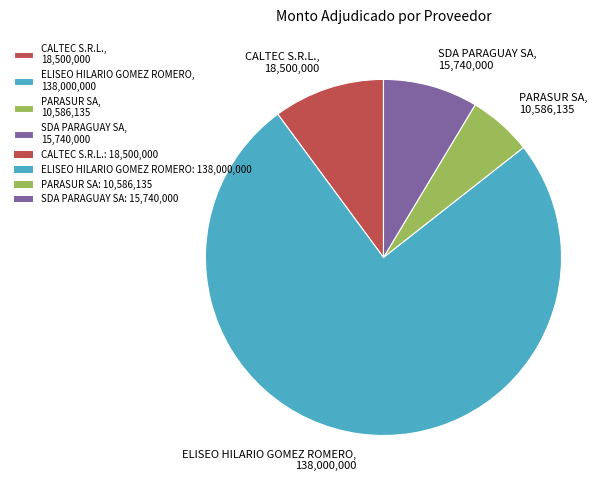

True or false: SDA PARAGUAY SA, 15,740,000 accounts for 9% of the total.

True